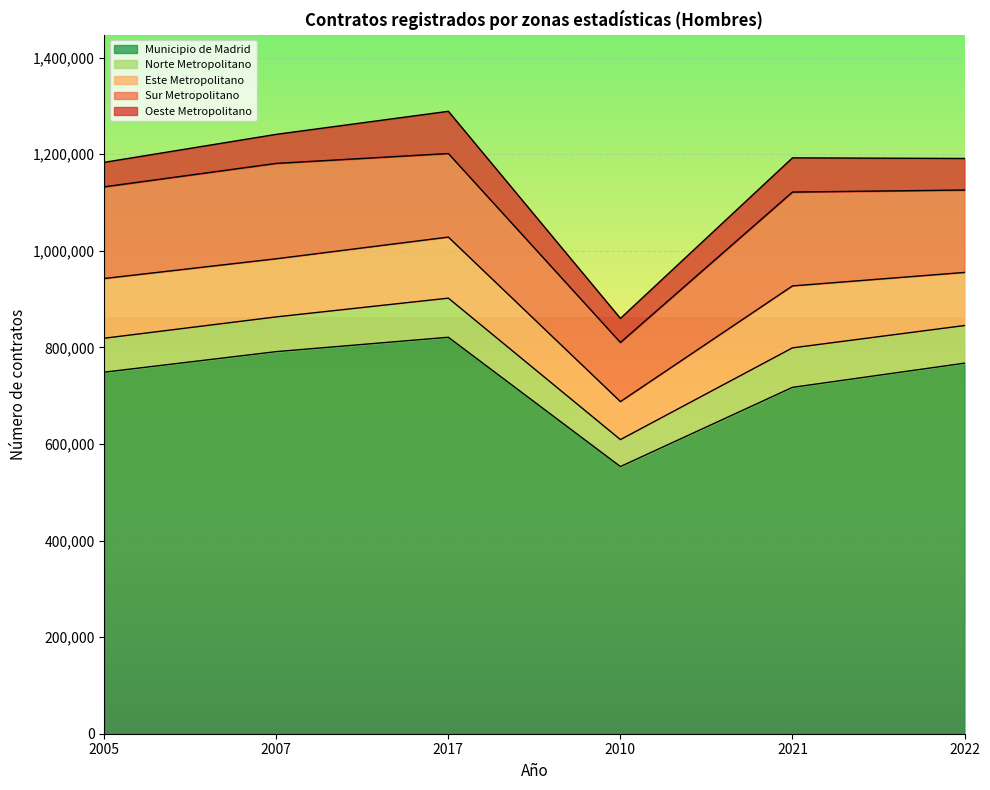

At which category does Norte Metropolitano reach its first local valley?

2010